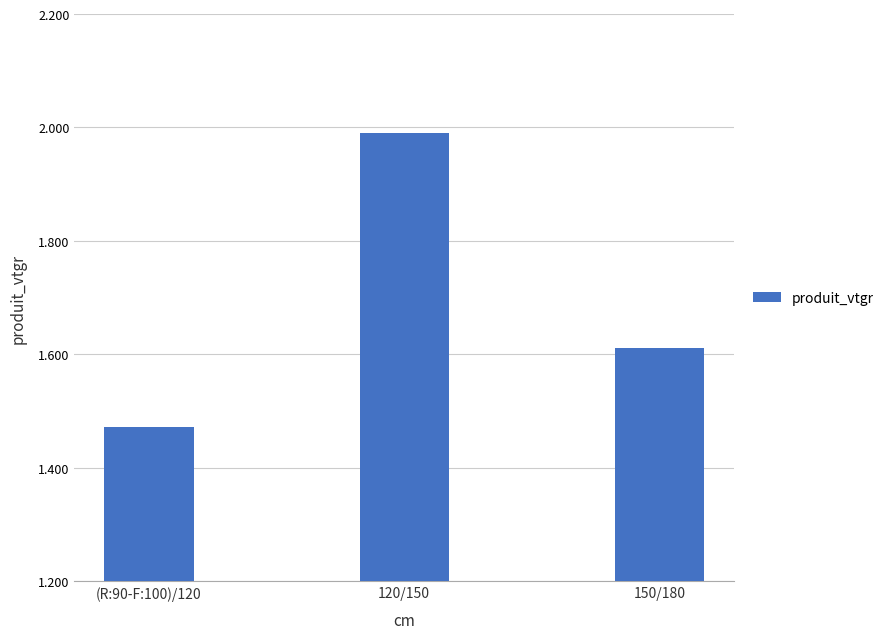

Which category has the lowest value across all series?

(R:90-F:100)/120